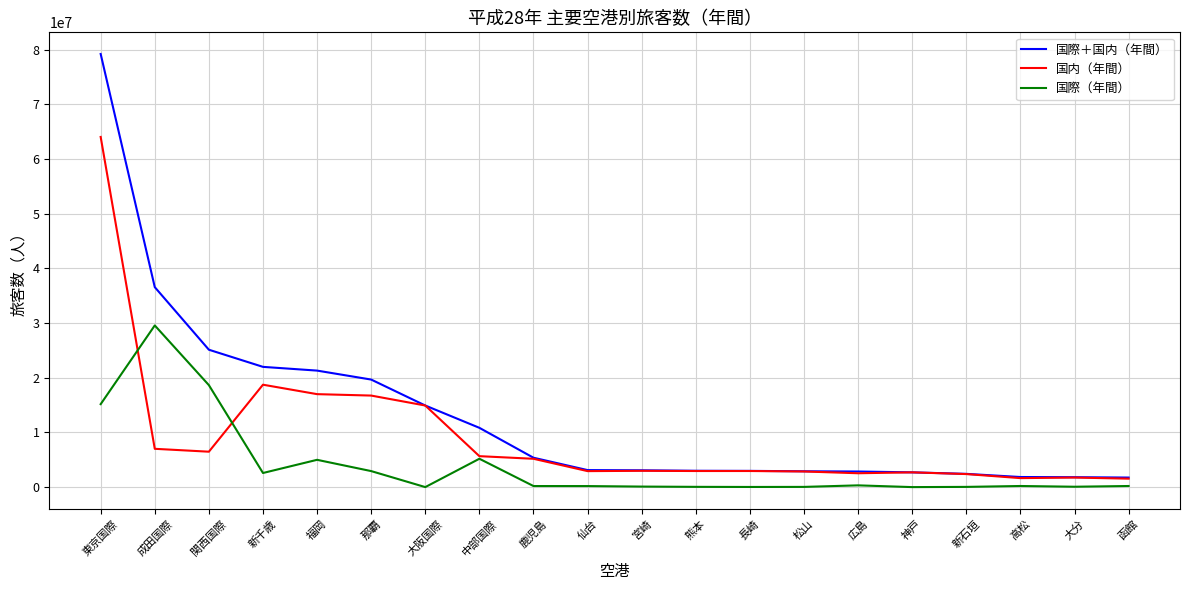

True or false: 国際（年間） and 国際＋国内（年間） cross at least once.

False